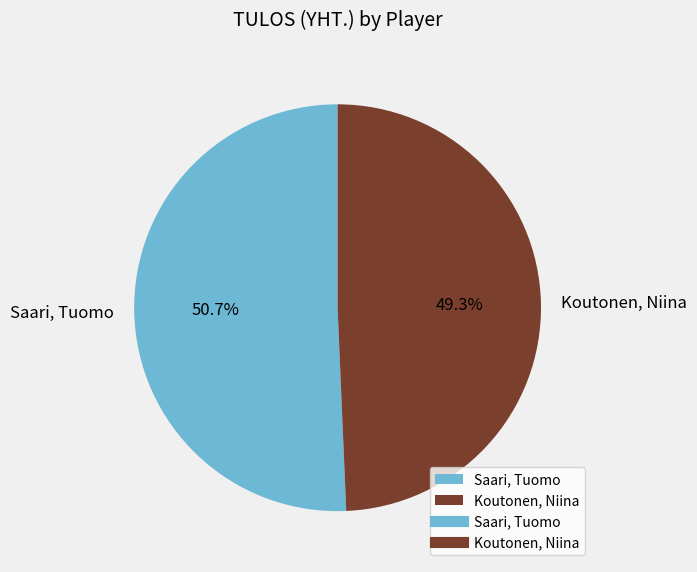

Does Saari, Tuomo account for over 50% of the chart?

Yes